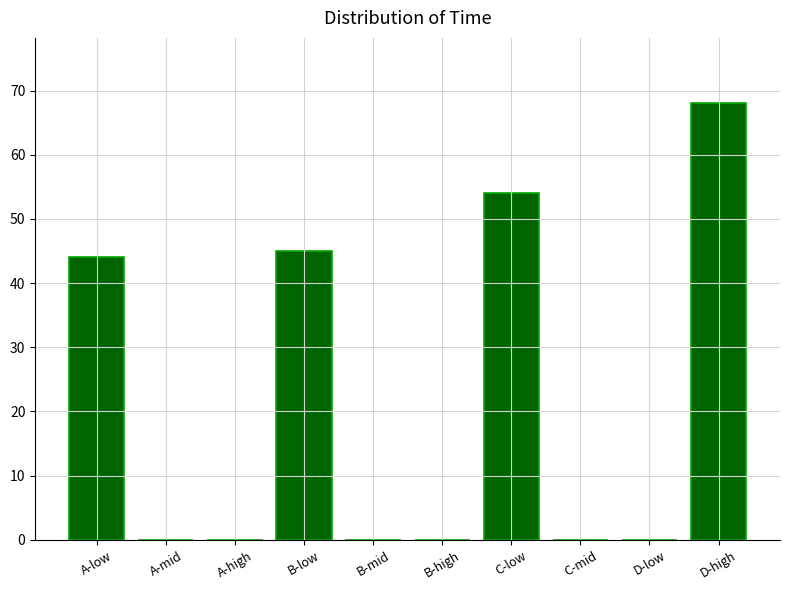

Reading left to right, list all the values displayed in this chart.

A-low=44	A-mid=0	A-high=0	B-low=45	B-mid=0	B-high=0	C-low=54	C-mid=0	D-low=0	D-high=68